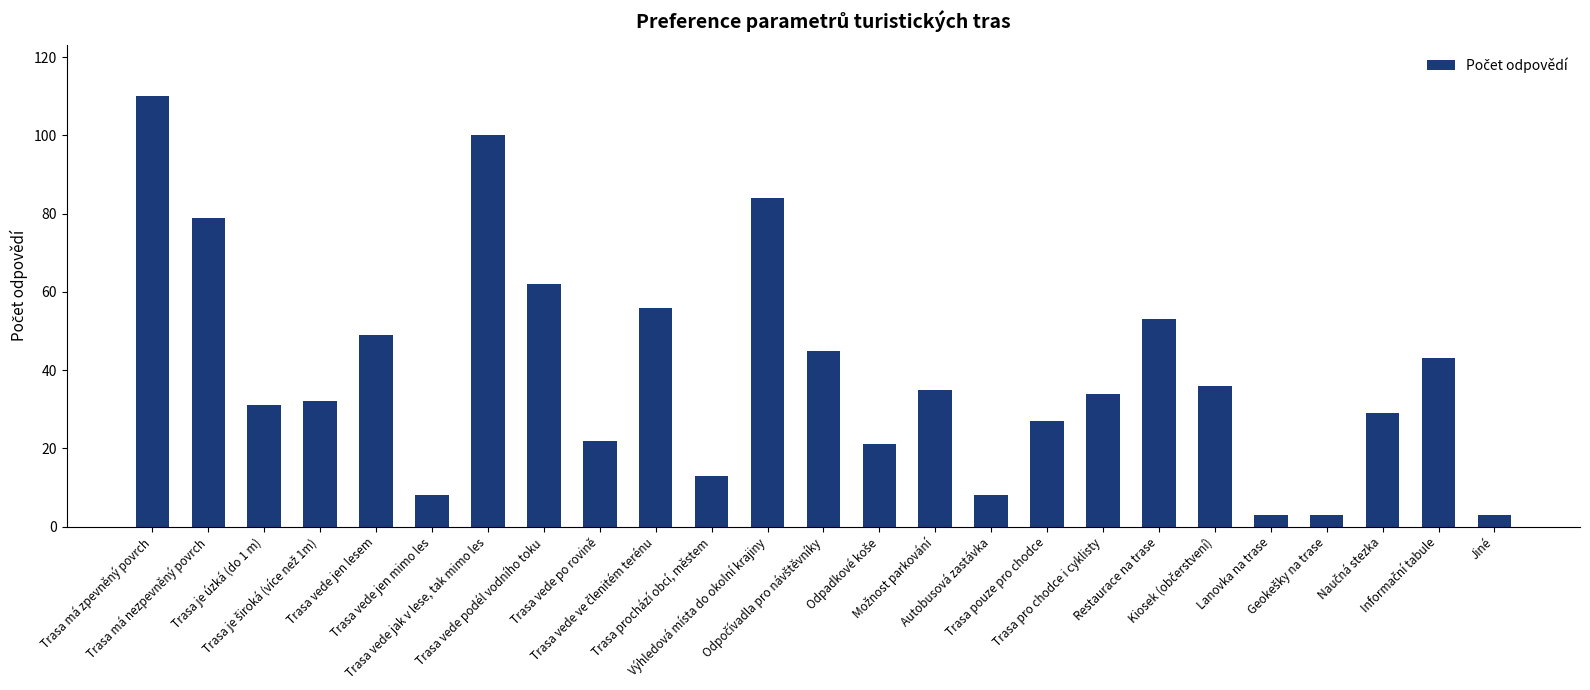

What is the maximum value shown in the chart?

110